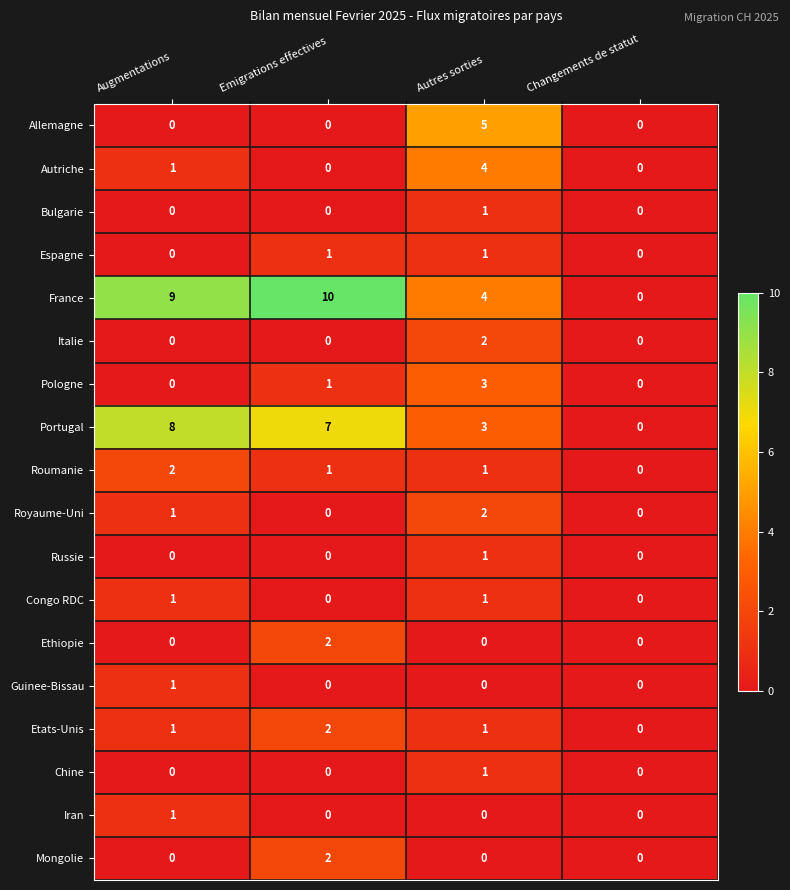

At how many categories does at least one series exceed 1?

3